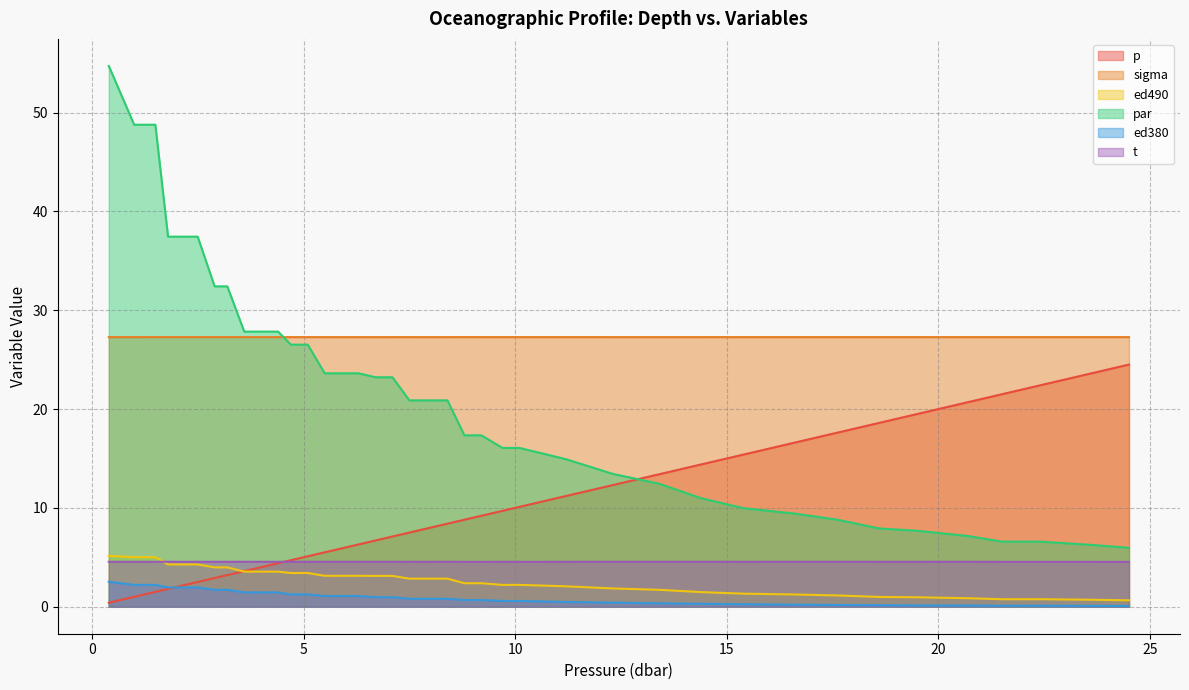

What is the spread (max minus min) of values at 1.5?

47.3